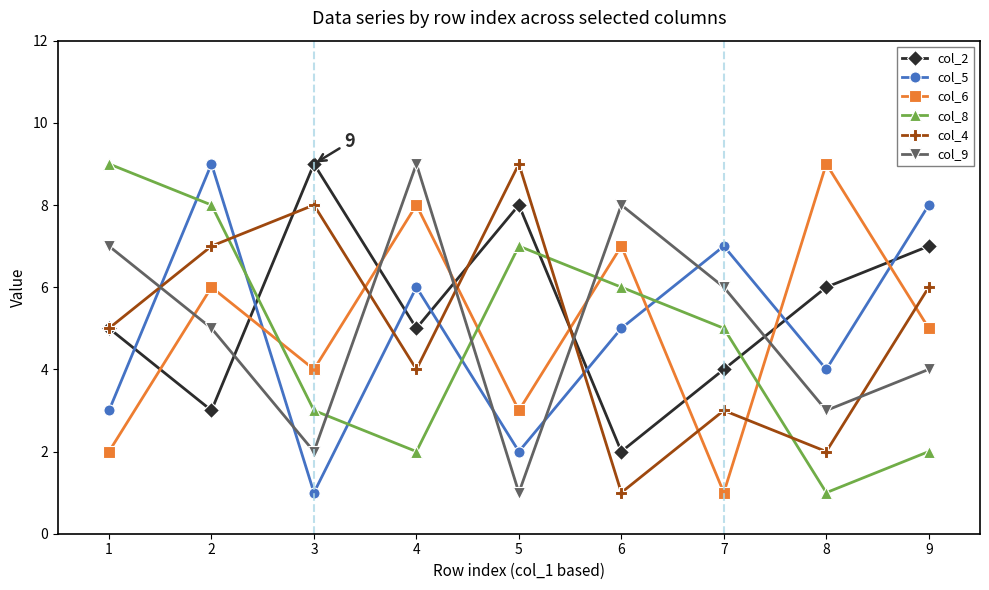

Which series changed the most between 5 and 8?

col_4